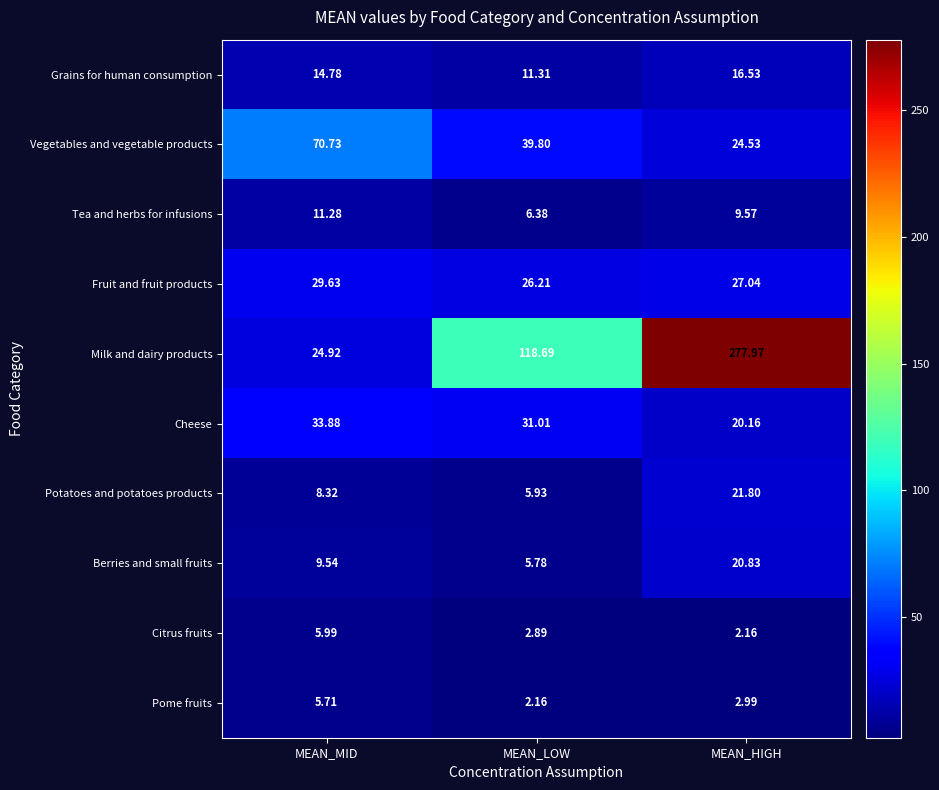

Which category has the highest value across all series?

MEAN_HIGH